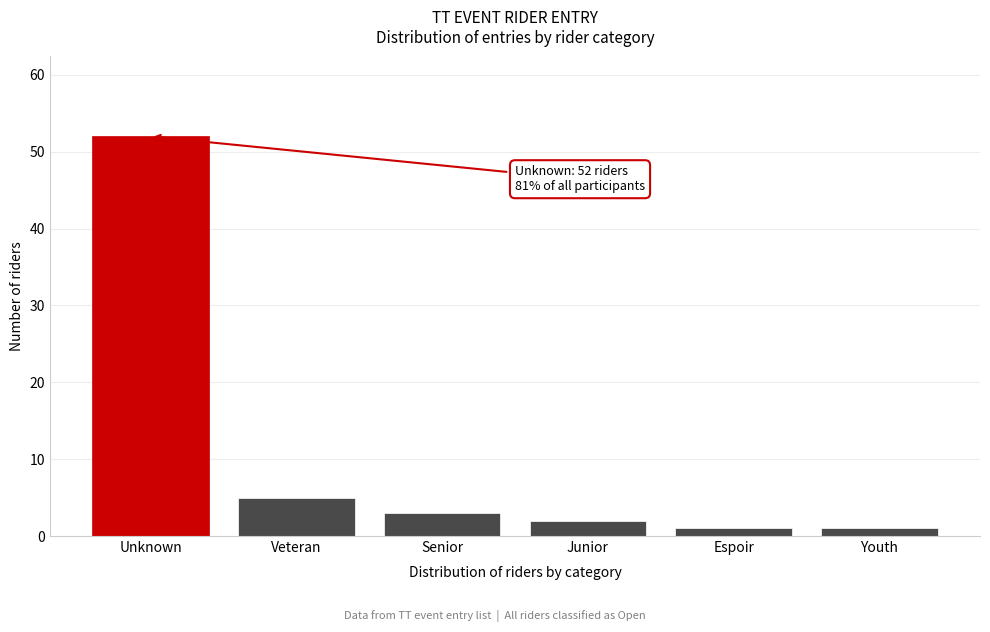

Reading left to right, transcribe all the data shown in this chart.

Unknown=52	Veteran=5	Senior=3	Junior=2	Espoir=1	Youth=1